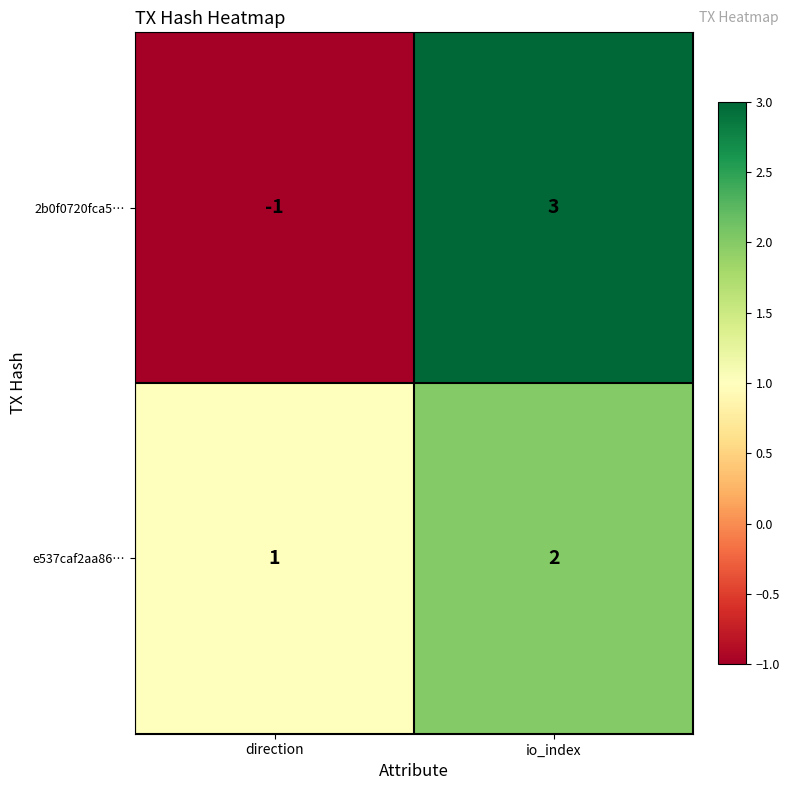

How many categories are shown in the chart?

2